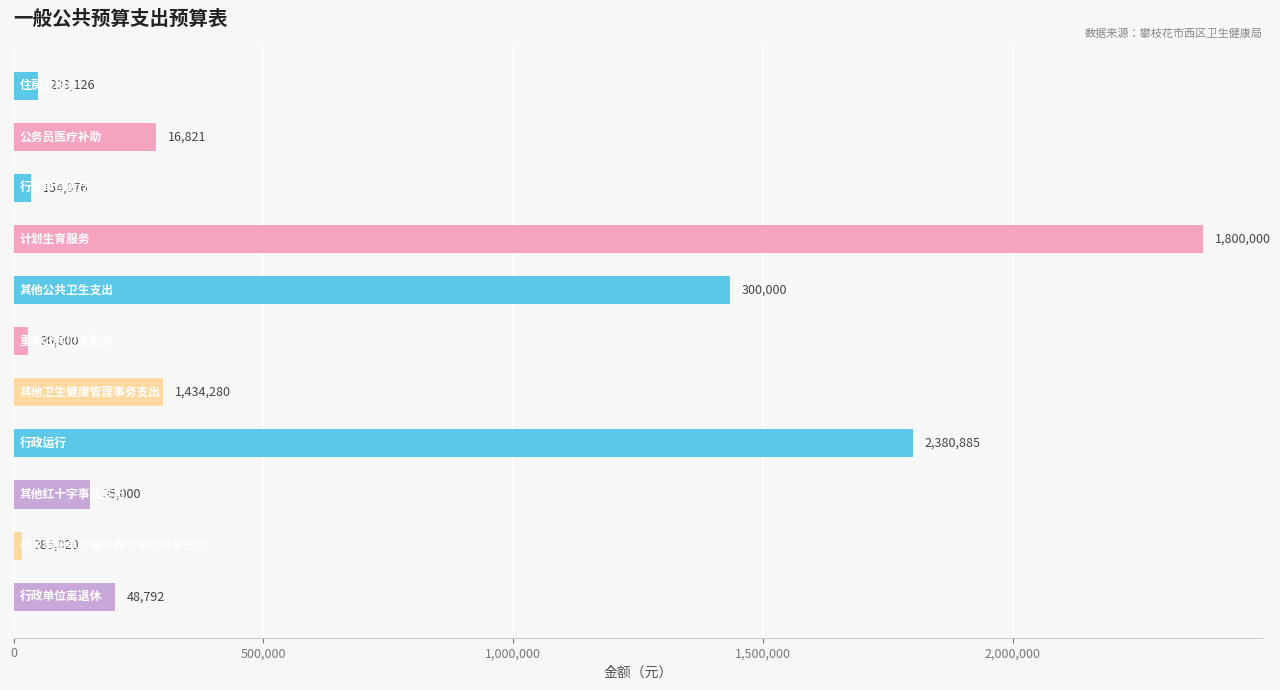

What is the smallest value displayed?

16821.0